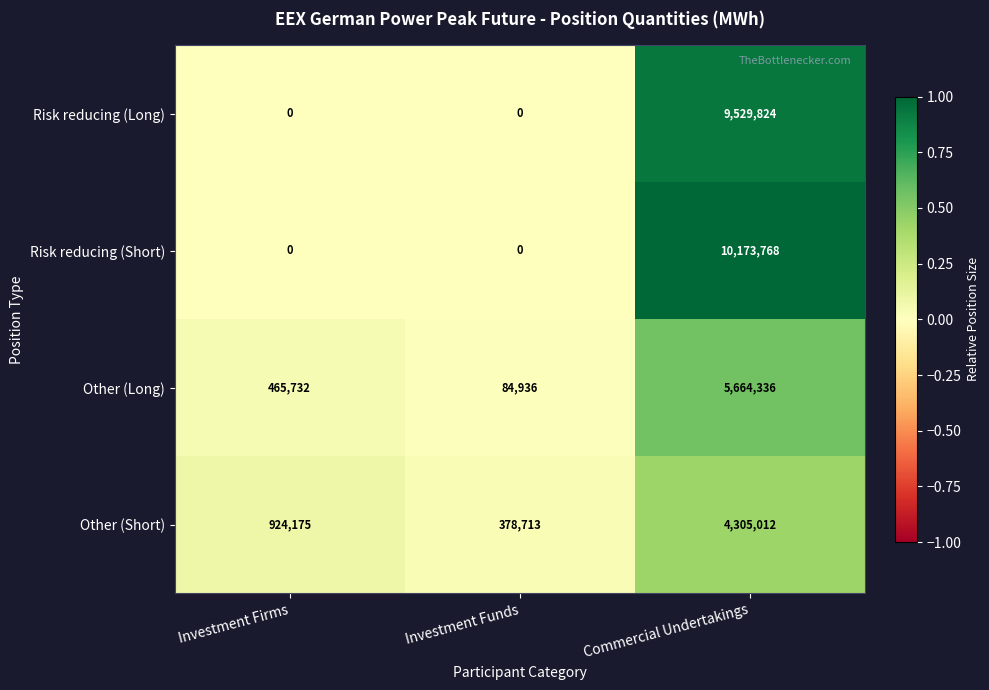

The value of Other (Short) at Commercial Undertakings is 4305012. True or false?

True